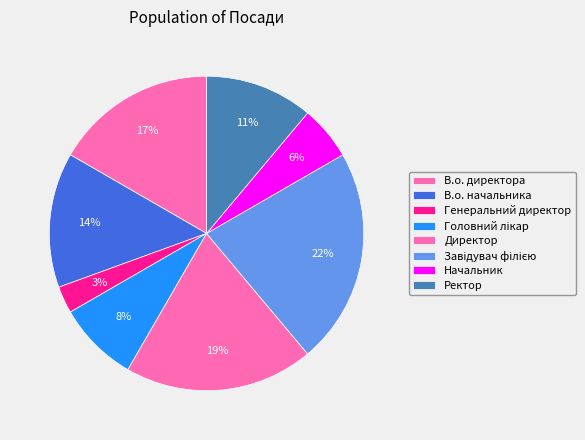

What is the smallest slice in the pie chart?

Генеральний директор